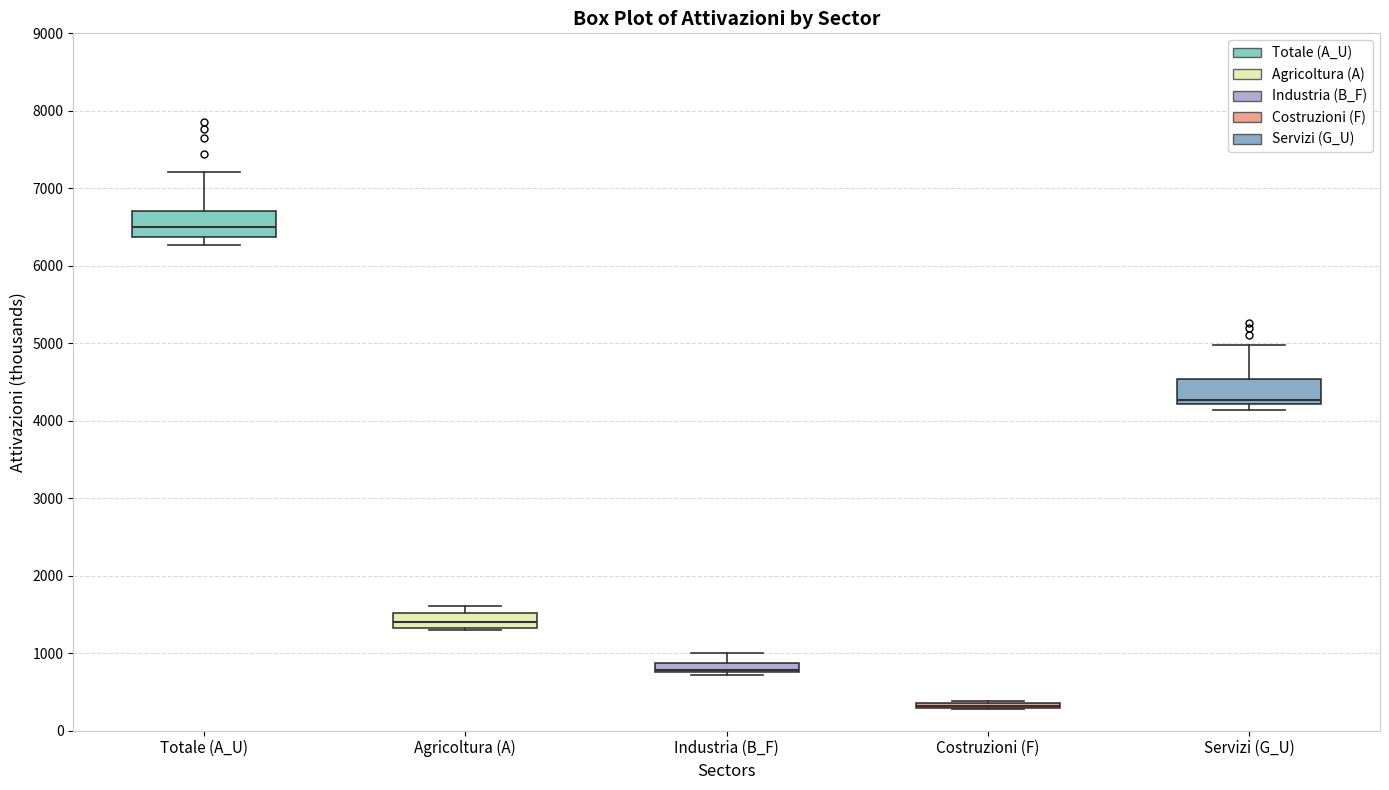

Where is the upper edge of the box for Costruzioni (F) on the y-axis? The values are not printed on the chart, so give them approximately, as read against the axis.

400